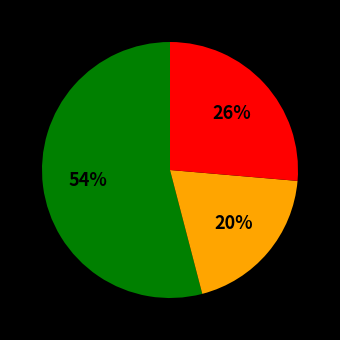

Is there any slice that represents more than half of the pie?

Yes